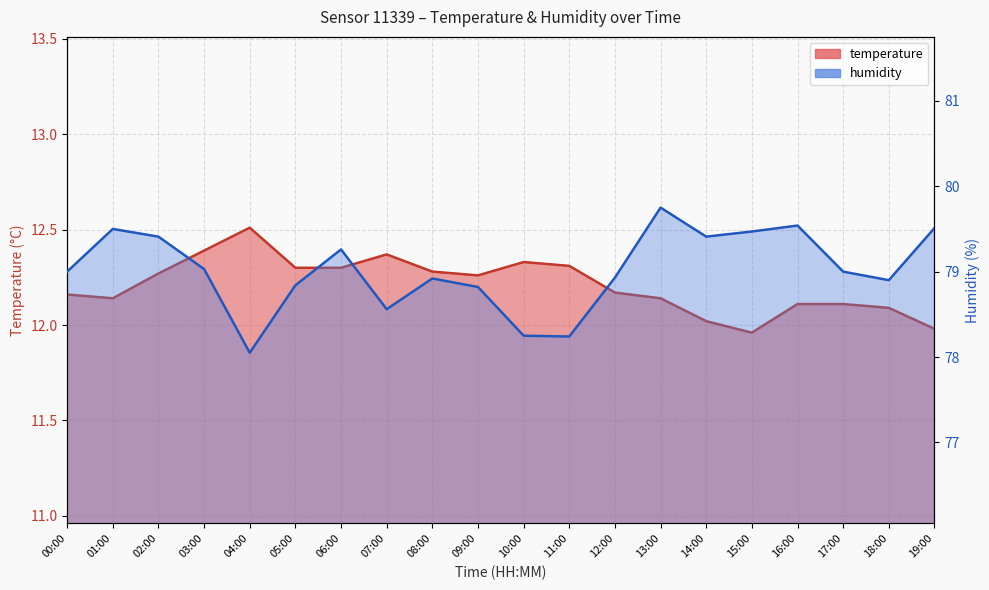

At which label does humidity first exceed 79?

01:00